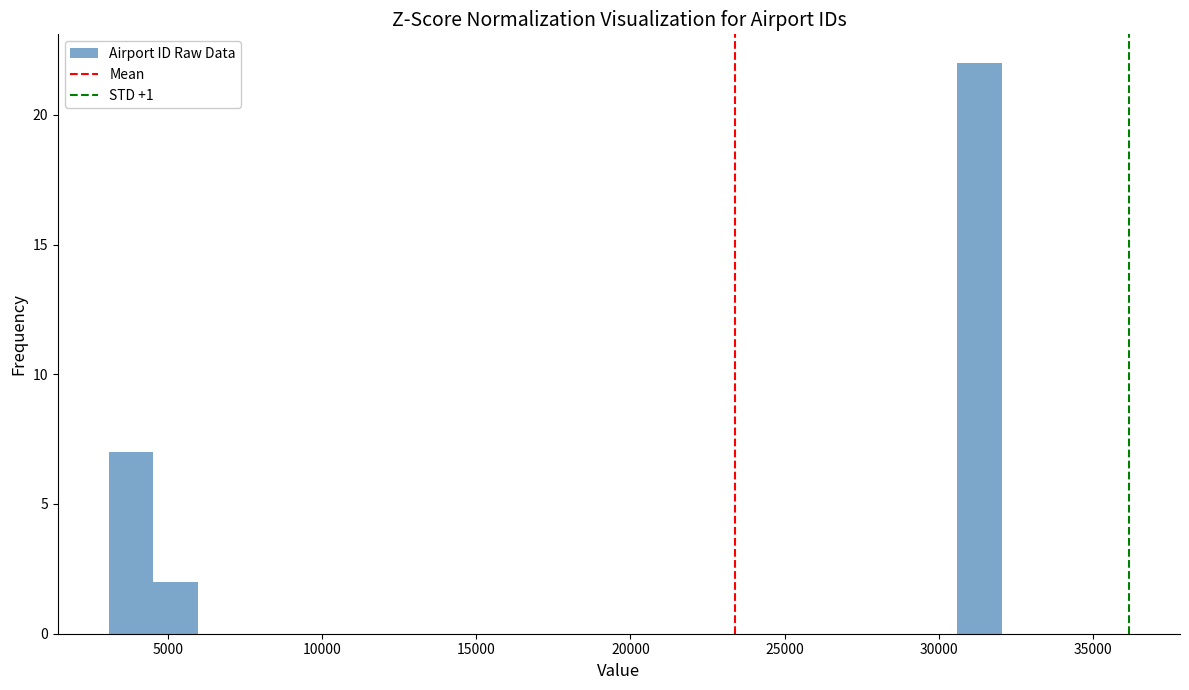

Read against the x-axis, roughly where is the centre of the tallest bar?

31500